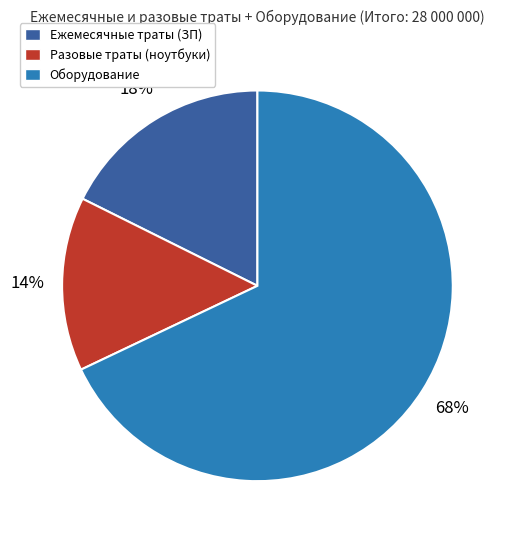

Count the number of slices in the pie.

3